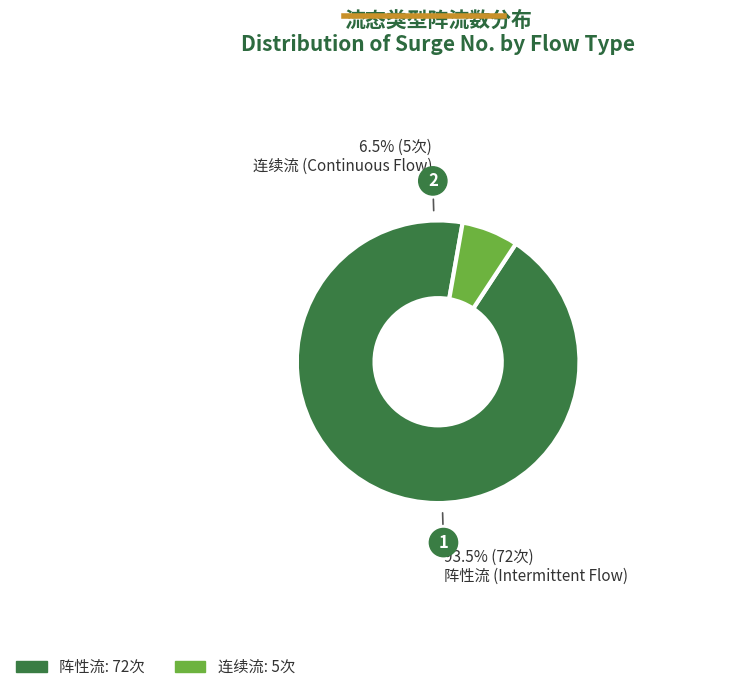

Is there any slice that represents more than half of the pie?

Yes